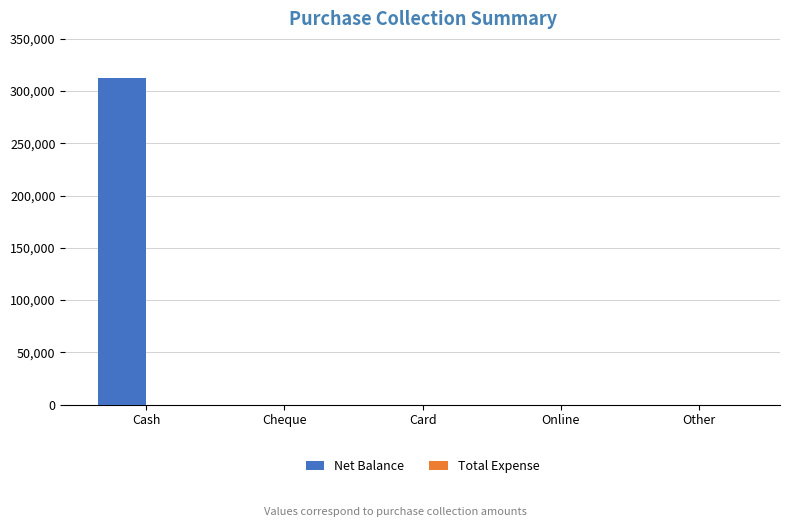

What is the sum of all values?

312863